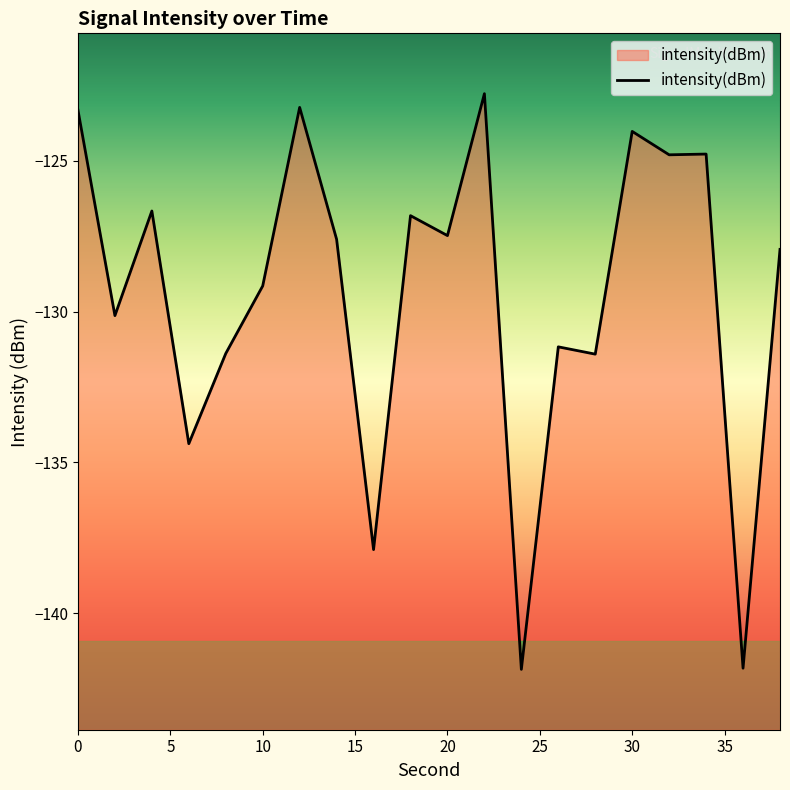

Reading right to left, list all the values displayed in this chart.

-127.9	-141.8	-124.8	-124.8	-124.0	-131.4	-131.2	-141.9	-122.8	-127.5	-126.8	-137.9	-127.6	-123.2	-129.2	-131.4	-134.4	-126.7	-130.1	-123.3